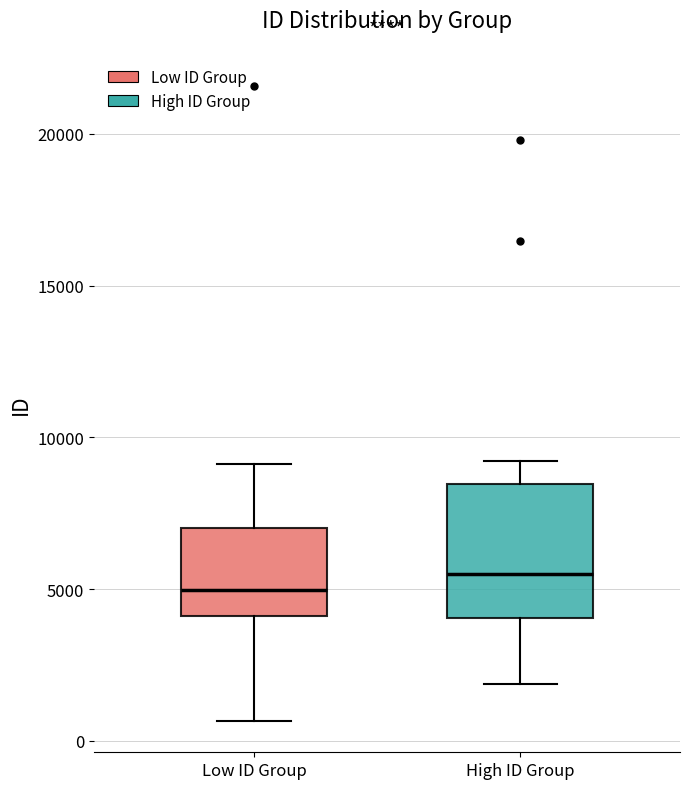

Reading left to right, transcribe this box plot: for each box, give where its median line is, the range the box spans, and where its two whiskers end, as read against the y-axis. The values are not printed on the chart, so give them approximately, as read against the axis.

Low ID Group: median 5000, box 4000 to 7000, whiskers 500 to 9000
High ID Group: median 5500, box 4000 to 8500, whiskers 2000 to 9000